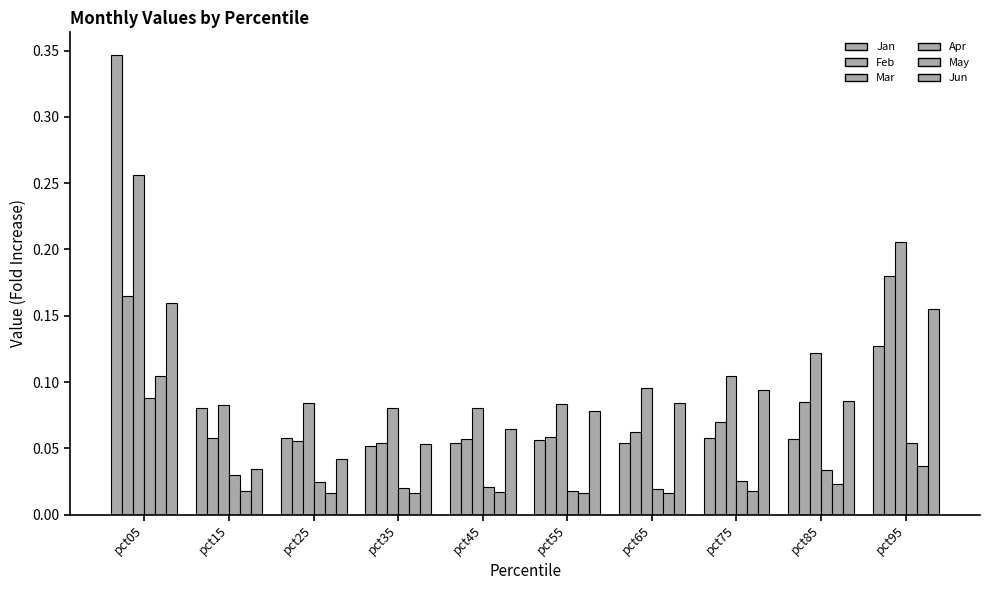

Reading left to right, list all the values displayed in this chart.

Jan: pct05=0.3	pct15=0.1	pct25=0.1	pct35=0.1	pct45=0.1	pct55=0.1	pct65=0.1	pct75=0.1	pct85=0.1	pct95=0.1
Feb: pct05=0.2	pct15=0.1	pct25=0.1	pct35=0.1	pct45=0.1	pct55=0.1	pct65=0.1	pct75=0.1	pct85=0.1	pct95=0.2
Mar: pct05=0.3	pct15=0.1	pct25=0.1	pct35=0.1	pct45=0.1	pct55=0.1	pct65=0.1	pct75=0.1	pct85=0.1	pct95=0.2
Apr: pct05=0.1	pct15=0.0	pct25=0.0	pct35=0.0	pct45=0.0	pct55=0.0	pct65=0.0	pct75=0.0	pct85=0.0	pct95=0.1
May: pct05=0.1	pct15=0.0	pct25=0.0	pct35=0.0	pct45=0.0	pct55=0.0	pct65=0.0	pct75=0.0	pct85=0.0	pct95=0.0
Jun: pct05=0.2	pct15=0.0	pct25=0.0	pct35=0.1	pct45=0.1	pct55=0.1	pct65=0.1	pct75=0.1	pct85=0.1	pct95=0.2